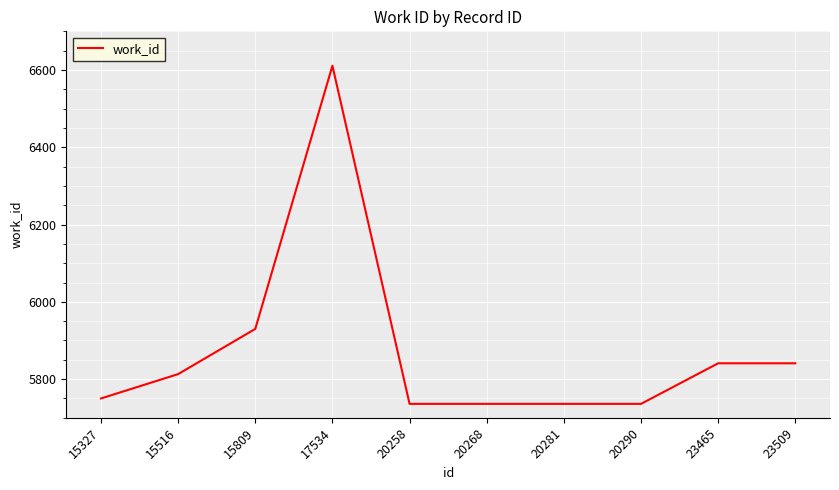

Is it true that the value at 20281 is 10249?

False